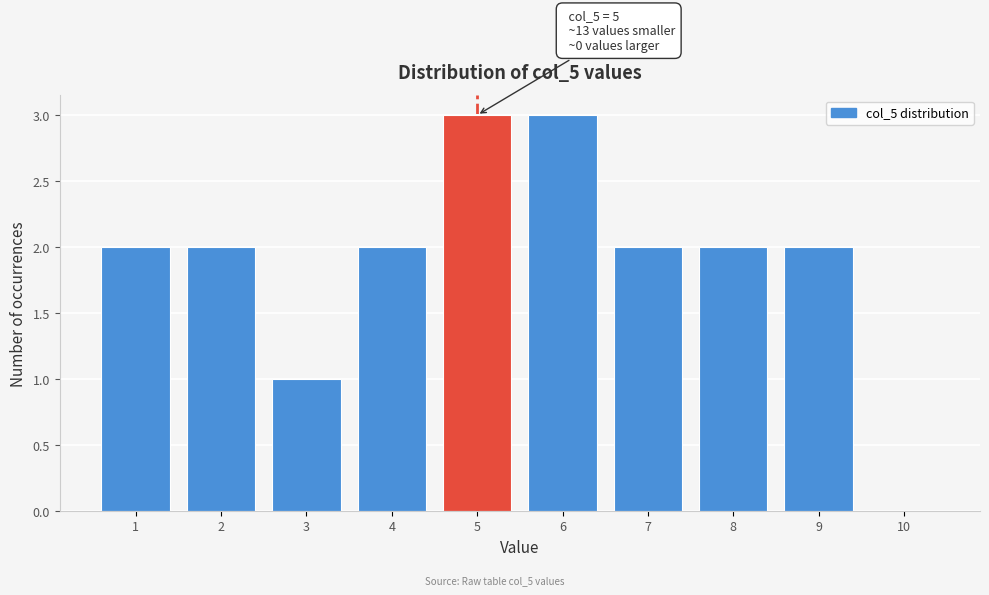

Reading left to right, transcribe all the data shown in this chart.

1=2	2=2	3=1	4=2	5=3	6=3	7=2	8=2	9=2	10=0